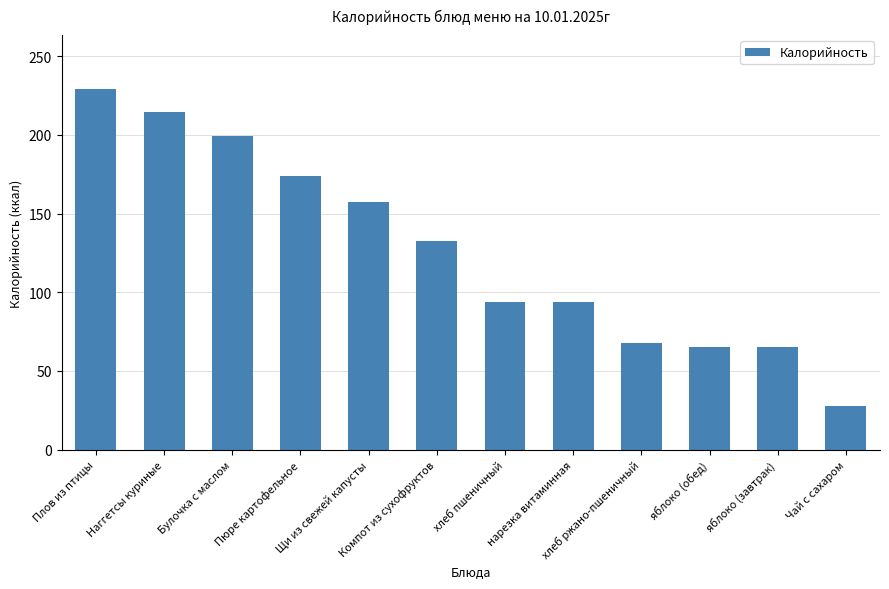

What is the change in value from Пюре картофельное to Чай с сахаром?

-146.0